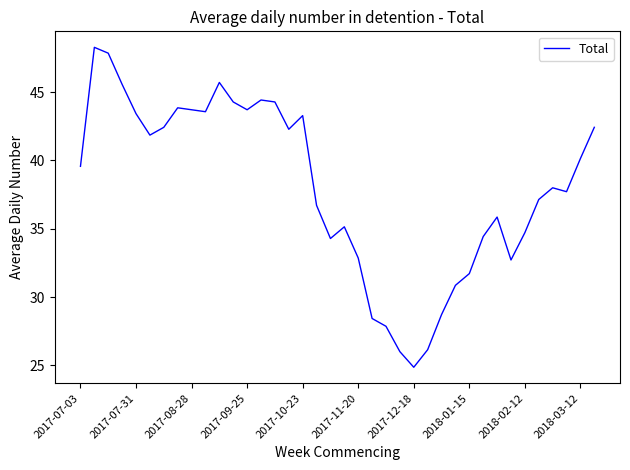

What is the smallest value displayed?

24.9